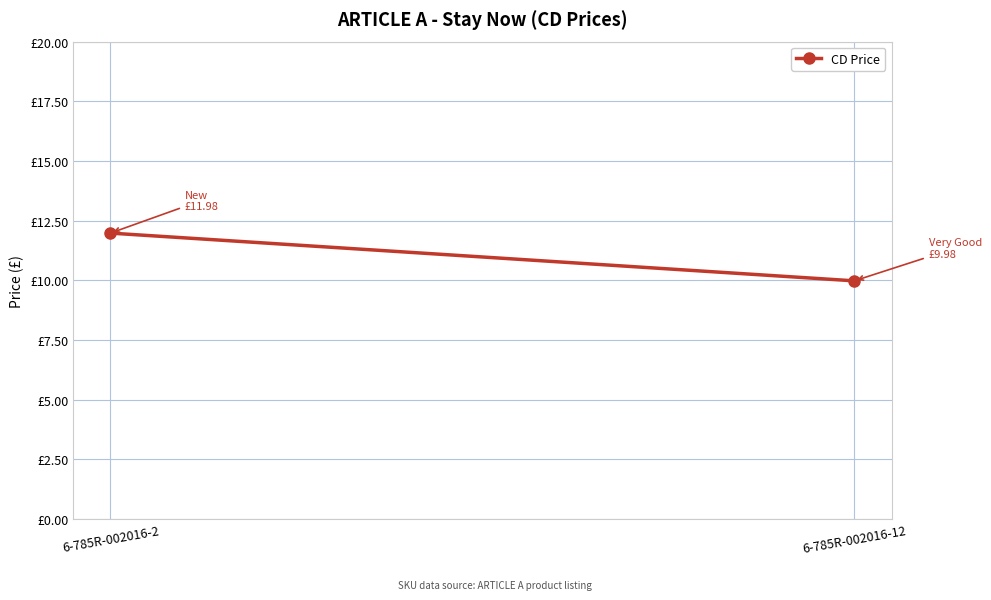

What is the sum of the values at 6-785R-002016-12 and 6-785R-002016-2?

22.0